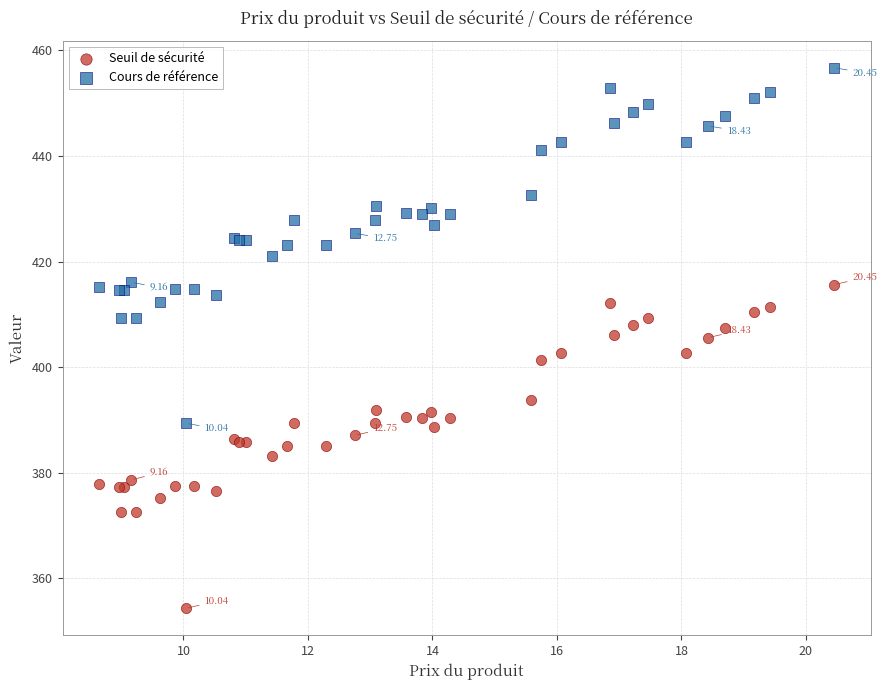

Which series contains the lowest Y value?

Seuil de sécurité